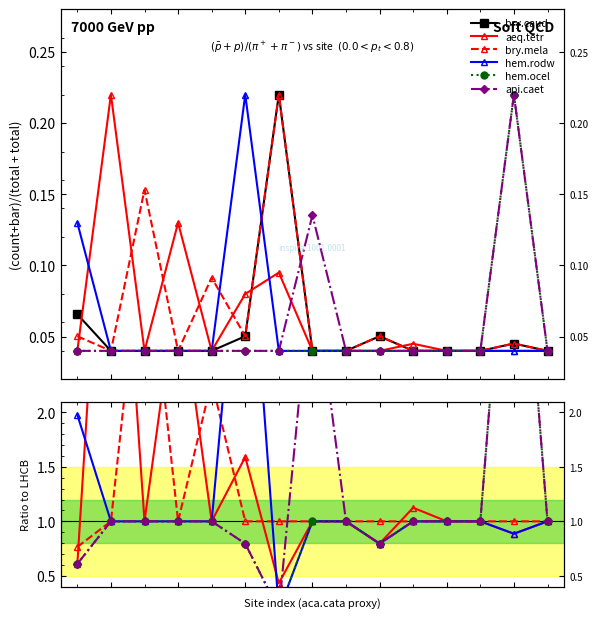

The value of aeq.tetr at 12 is 0.4. True or false?

False